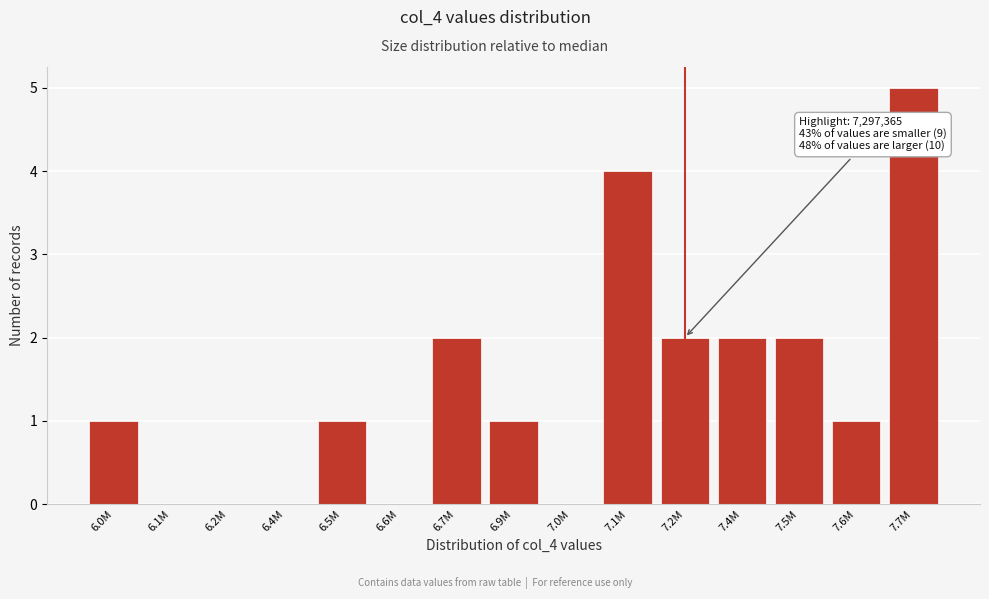

Reading left to right, list all the values displayed in this chart.

6.0M=1	6.1M=0	6.2M=0	6.4M=0	6.5M=1	6.6M=0	6.7M=2	6.9M=1	7.0M=0	7.1M=4	7.2M=2	7.4M=2	7.5M=2	7.6M=1	7.7M=5